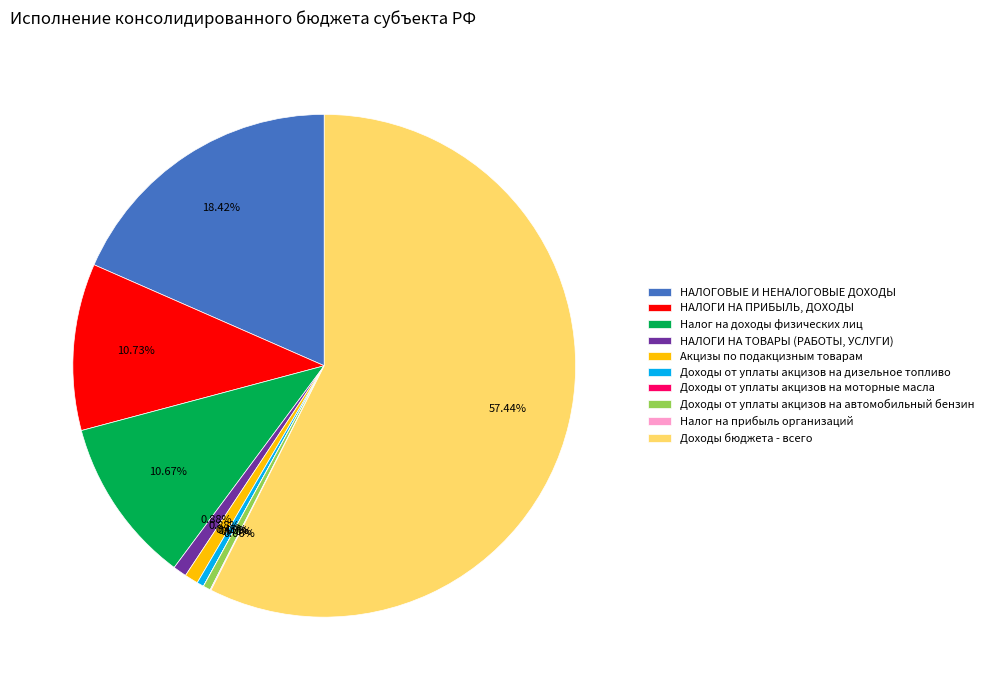

Is there any slice that represents more than half of the pie?

Yes